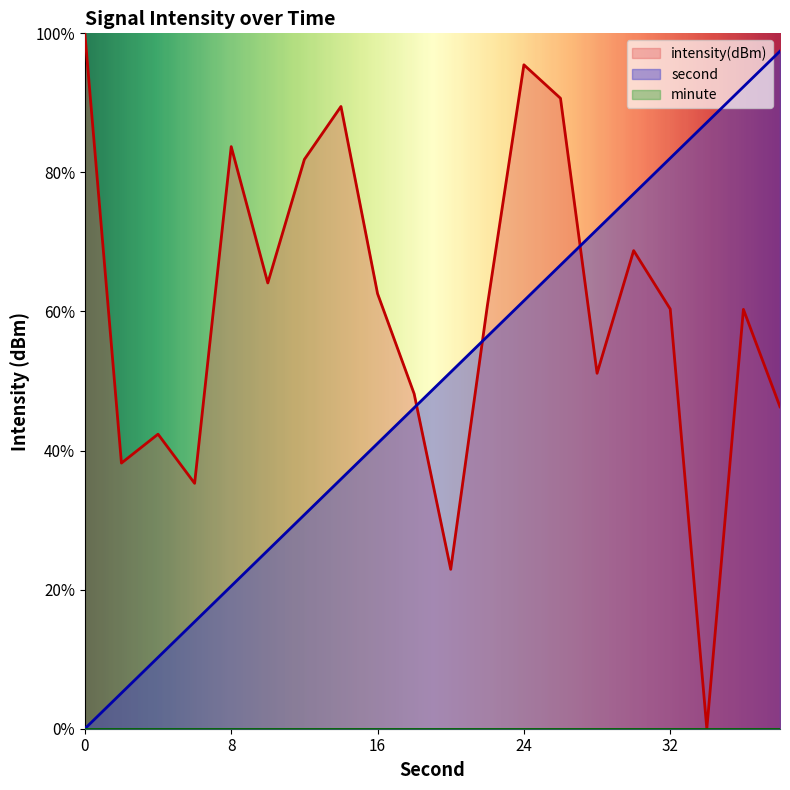

What is the difference between the highest and lowest values at 6?

19.9